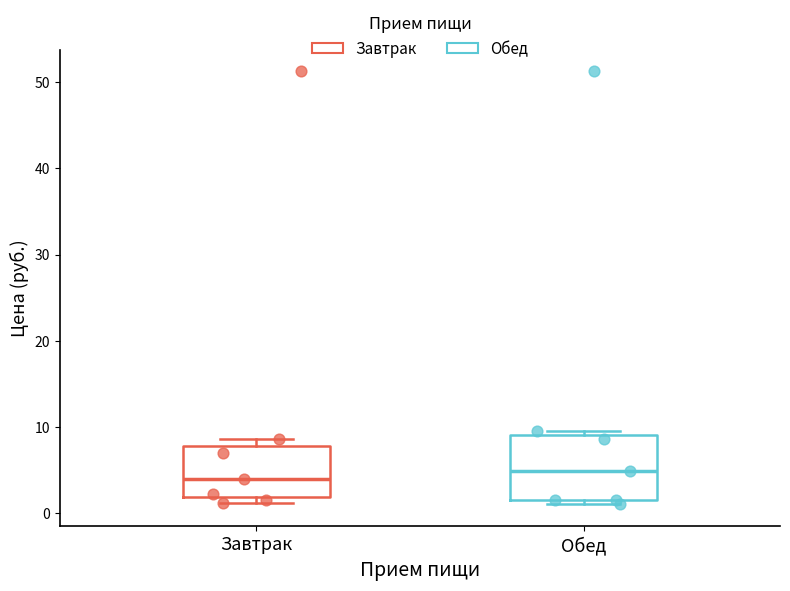

Reading left to right, transcribe this box plot: for each box, give where its median line is, the range the box spans, and where its two whiskers end, as read against the y-axis. The values are not printed on the chart, so give them approximately, as read against the axis.

Завтрак: median 4, box 2 to 8, whiskers 1 to 9
Обед: median 5, box 2 to 9, whiskers 1 to 10